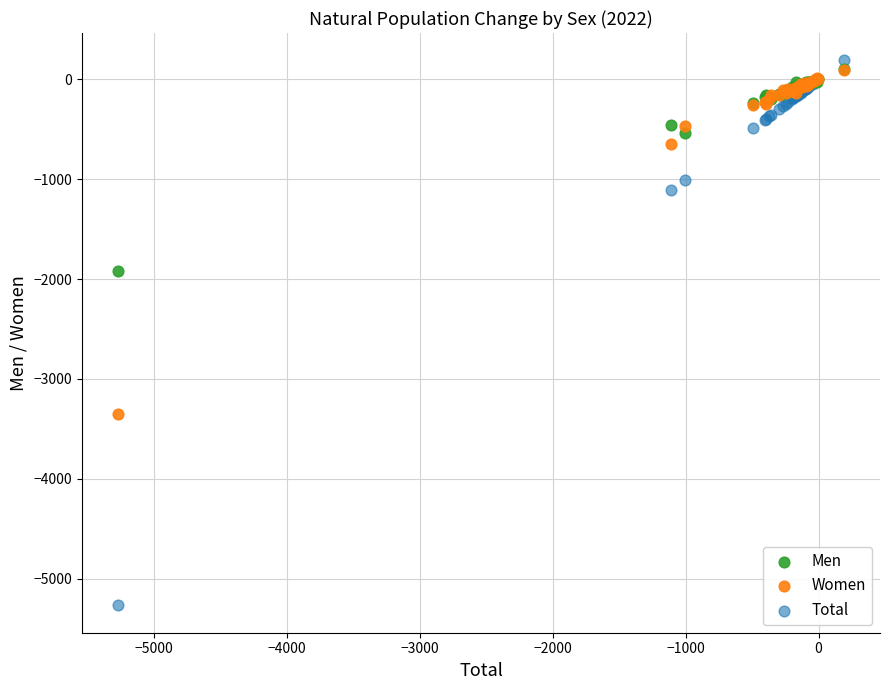

Which series contains the lowest Y value?

Total